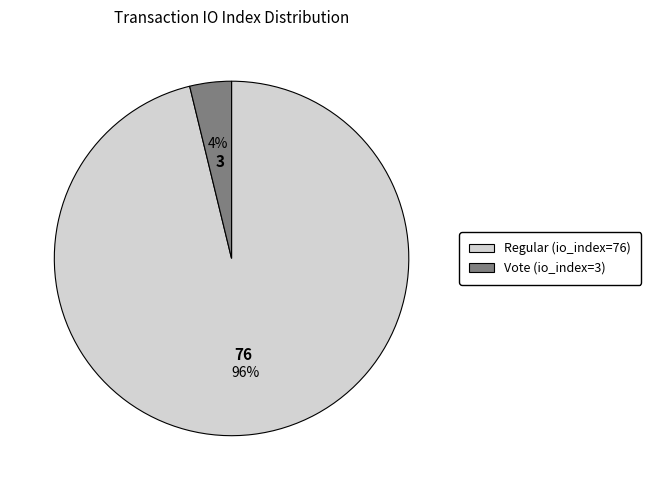

The Vote (io_index=3) slice represents 4% of the pie. True or false?

True